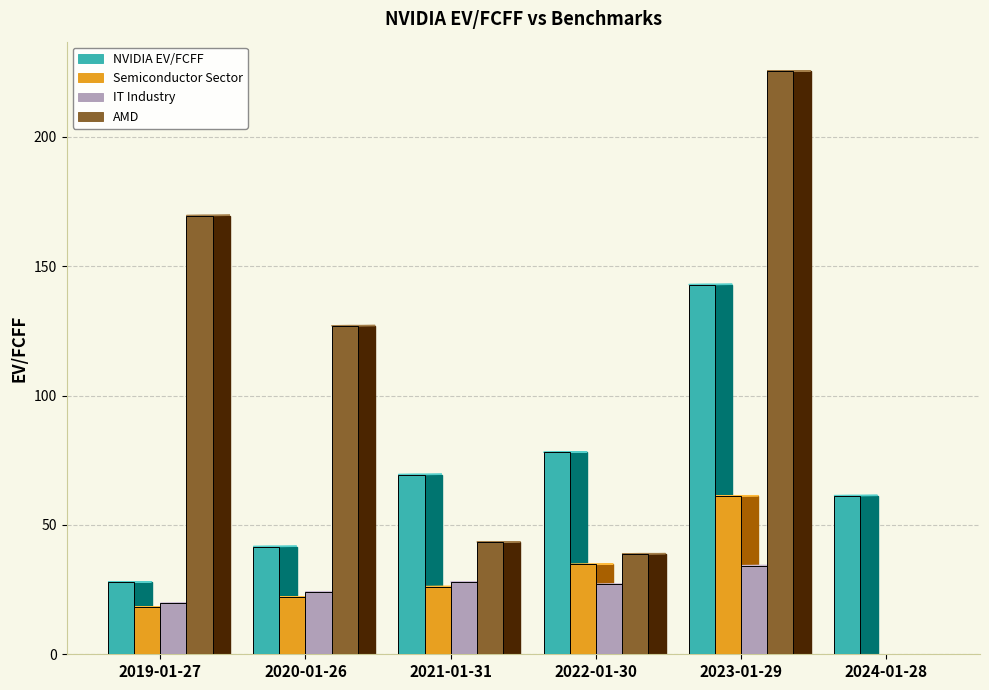

What is the sum of all AMD values?

604.2